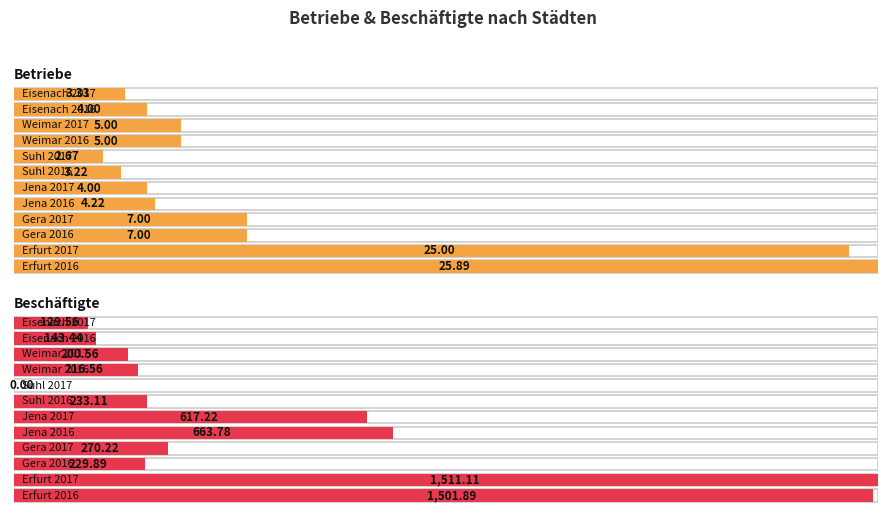

What is the value of the Beschäftigte bar at the 9th from the left?

216.6